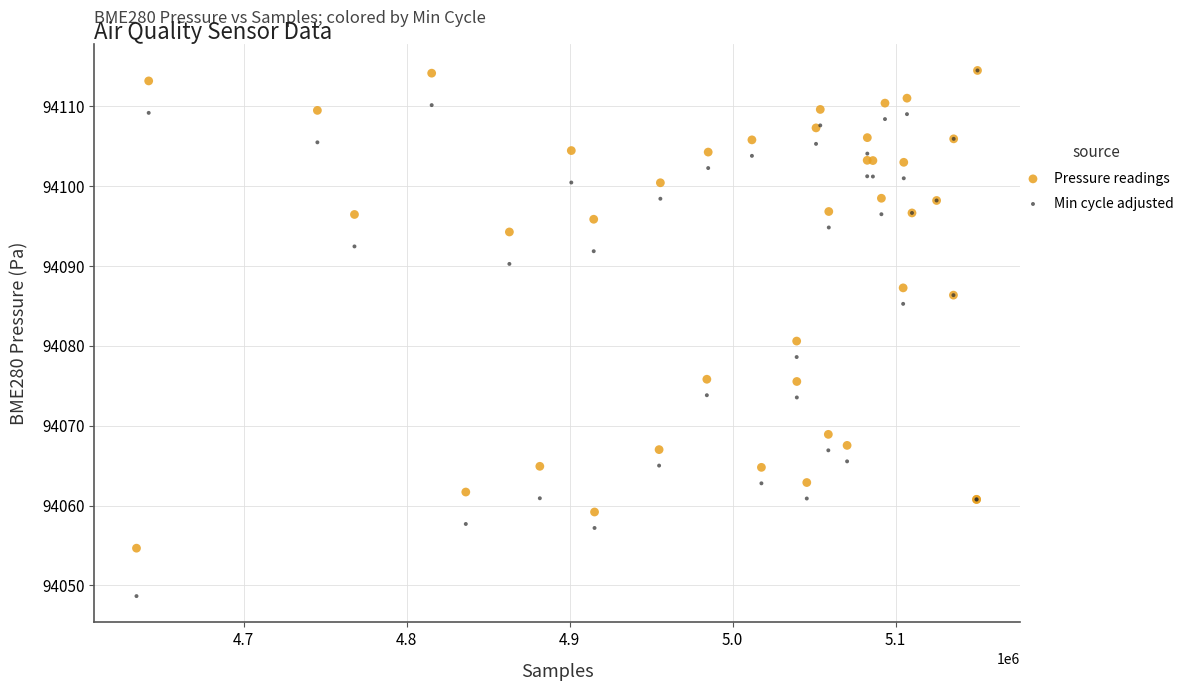

In the Pressure readings series, what Y value is closest to 94084?

94086.3